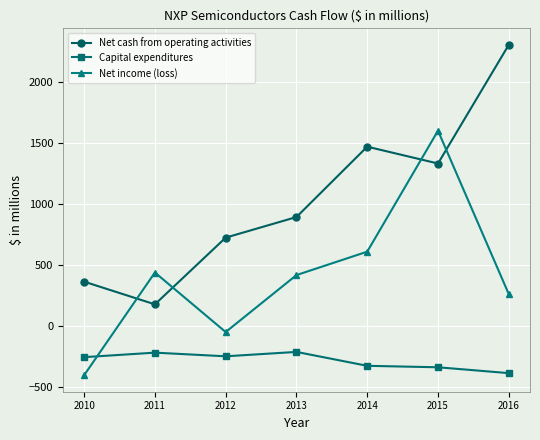

What is the sum of the Capital expenditures values at 2011 and 2010?

-479